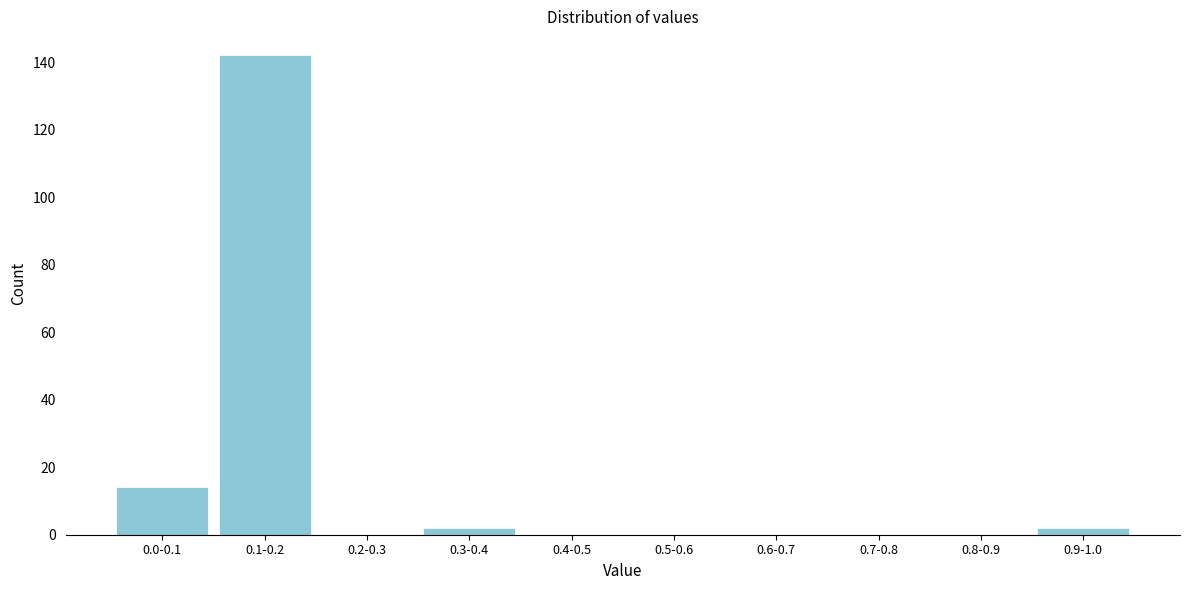

Reading right to left, extract all data points from this chart.

0.9-1.0=2	0.8-0.9=0	0.7-0.8=0	0.6-0.7=0	0.5-0.6=0	0.4-0.5=0	0.3-0.4=2	0.2-0.3=0	0.1-0.2=142	0.0-0.1=14